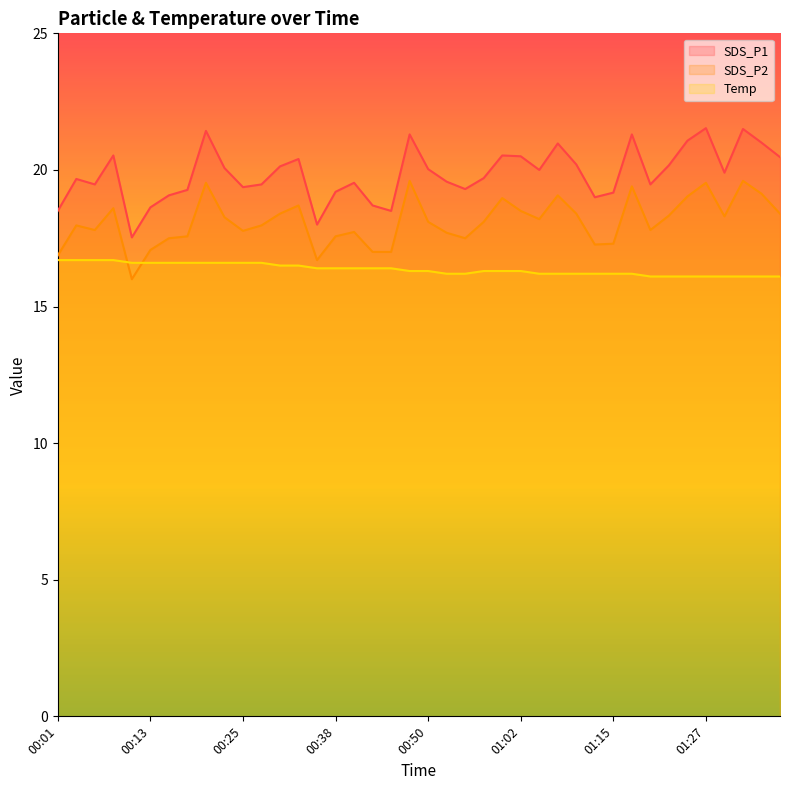

At how many categories does at least one series exceed 18?

38